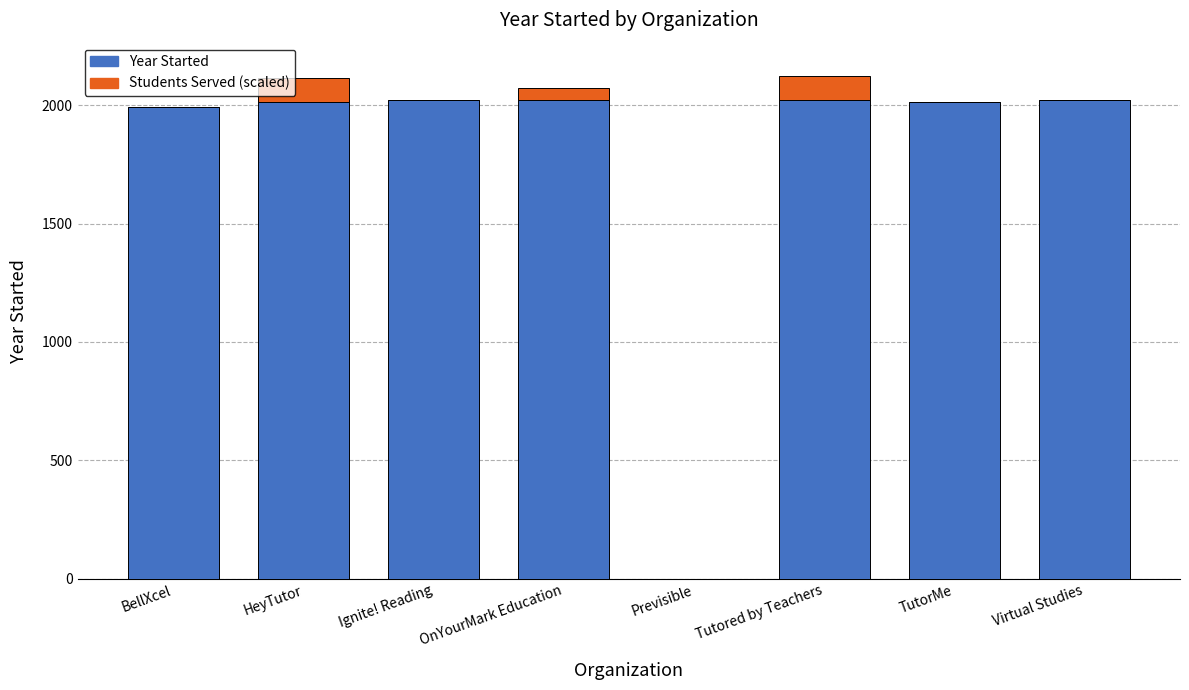

What is the total value across all series at Tutored by Teachers?

2121.1